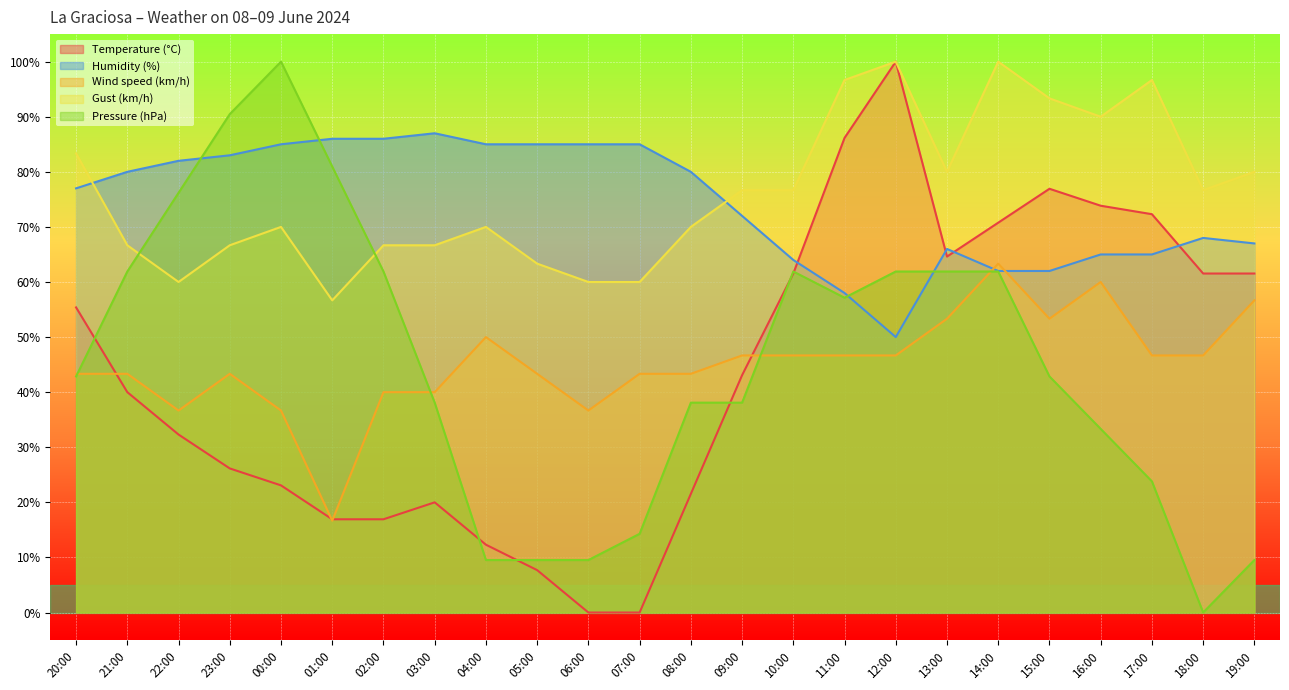

In Humidity (%), how many points are higher than both neighbors (excluding endpoints)?

3